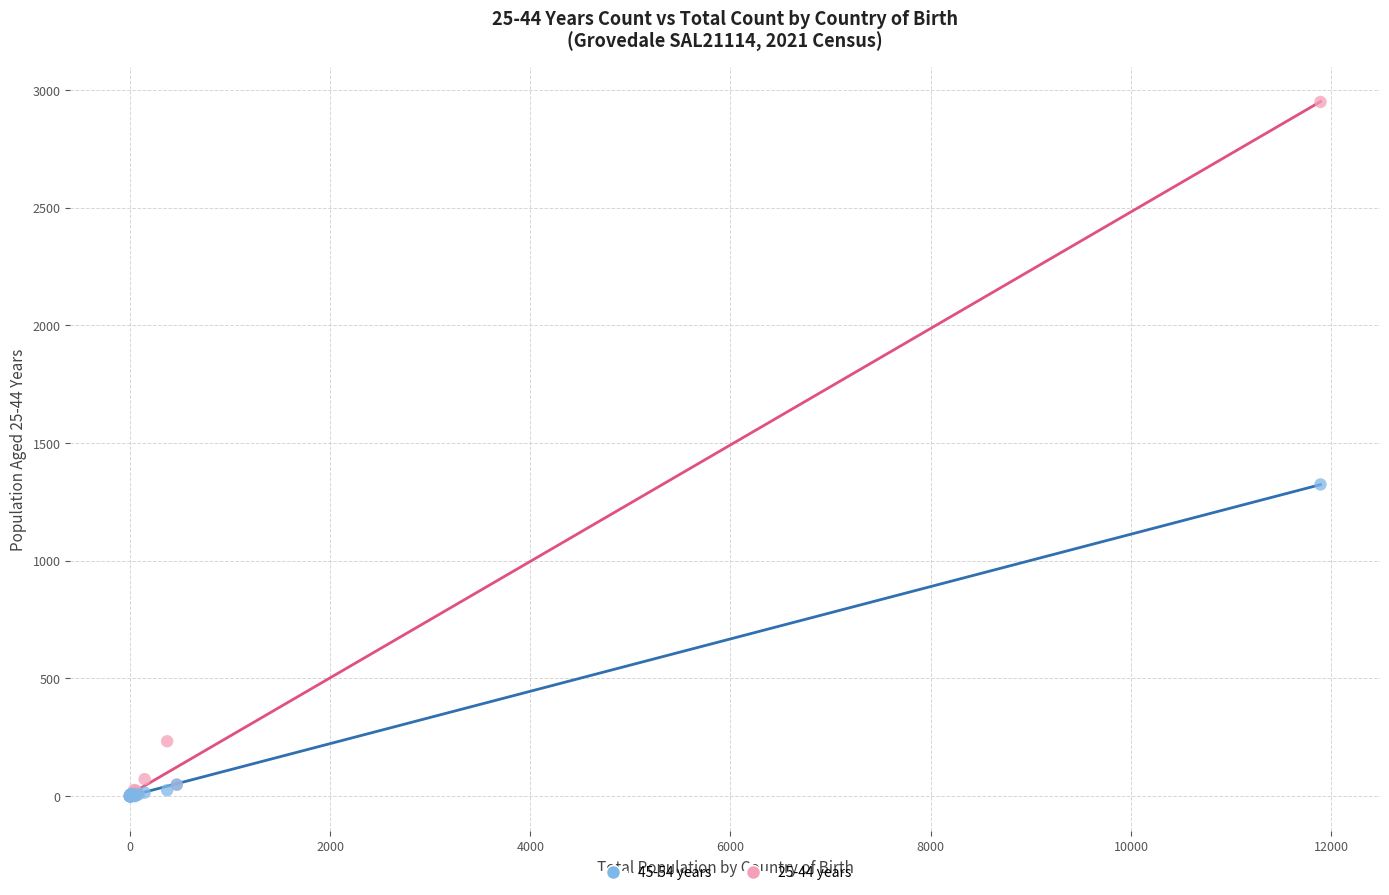

Across all series, what Y value is closest to 1474?

1324